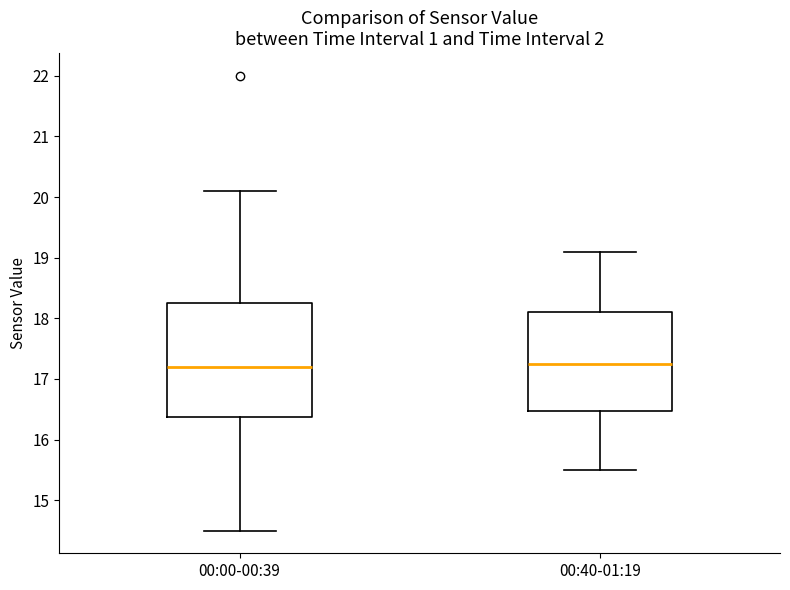

Where does the lower whisker of the box for 00:40-01:19 end on the y-axis? The values are not printed on the chart, so give them approximately, as read against the axis.

15.5